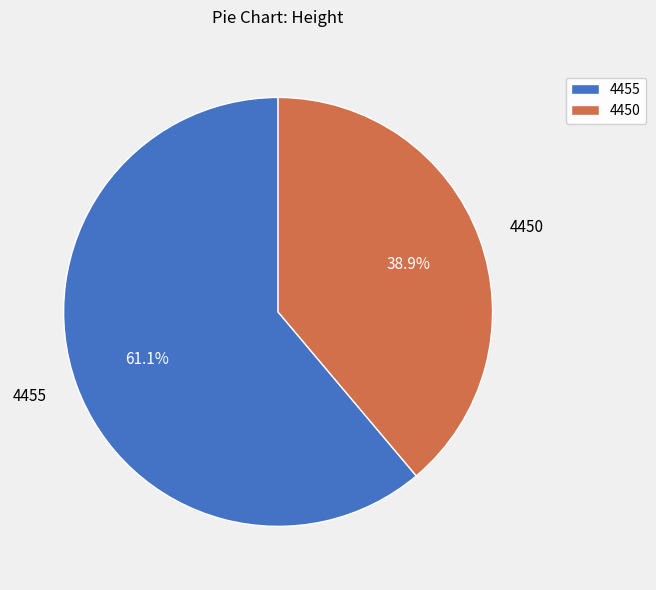

To the nearest percent, what is the difference between the largest and smallest slice percentages?

22%